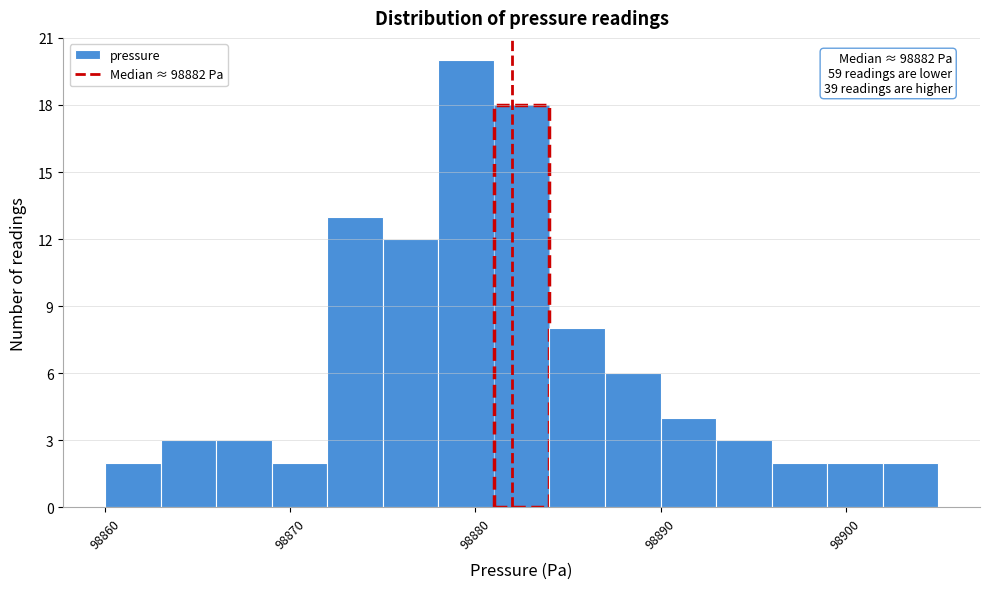

Around what value on the x-axis is the tallest bar? Give the approximate position of its centre, as read against the axis.

98880